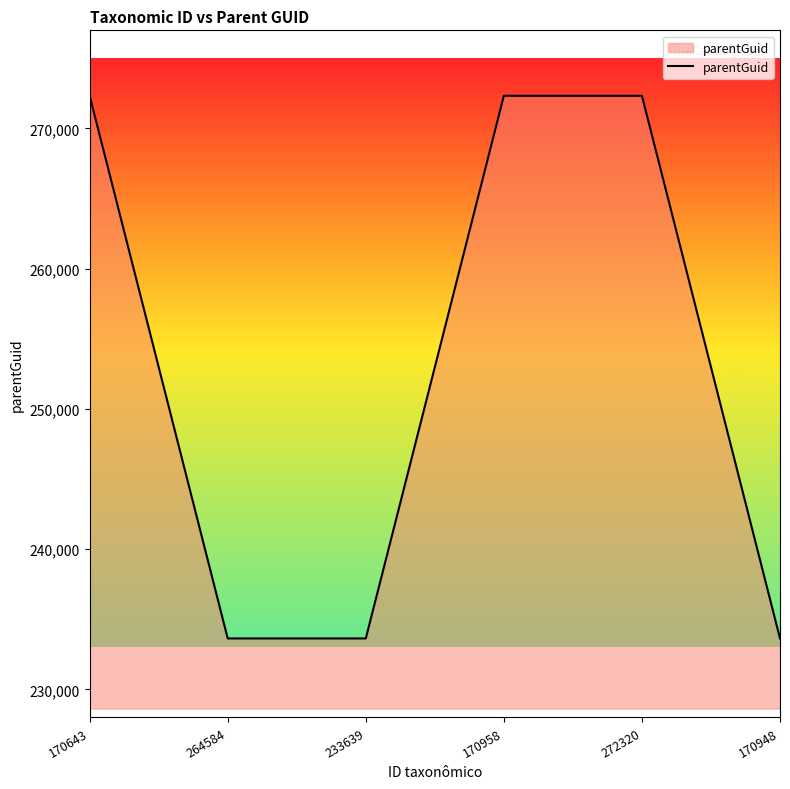

What is the smallest value displayed?

233633